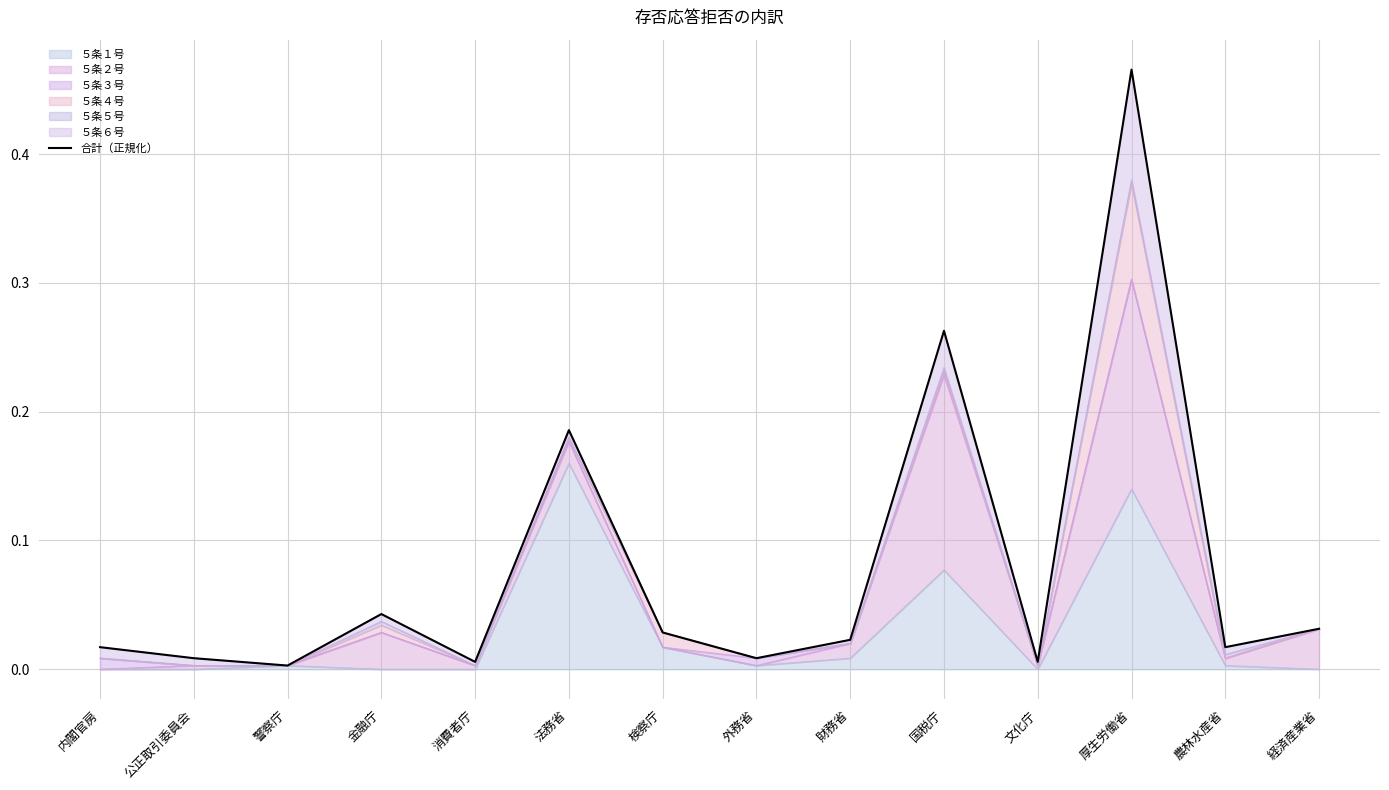

Which category has the lowest value across all series?

警察庁